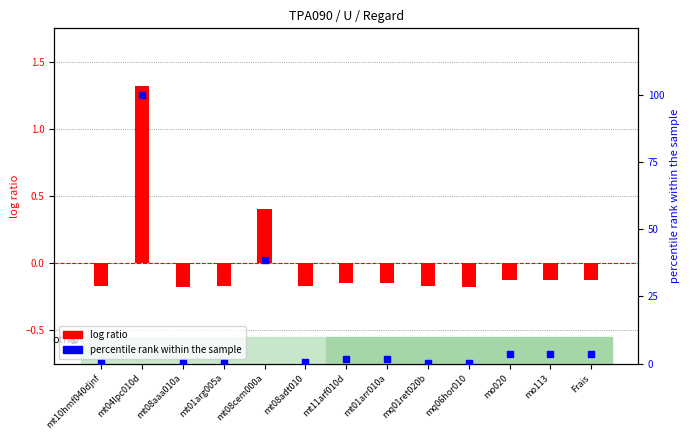

At which category is the sum across all series the highest?

mt04lpc010d